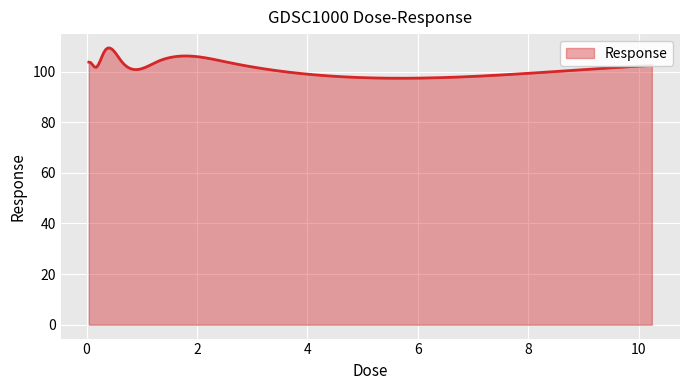

What is the difference between the maximum and minimum values?

12.0